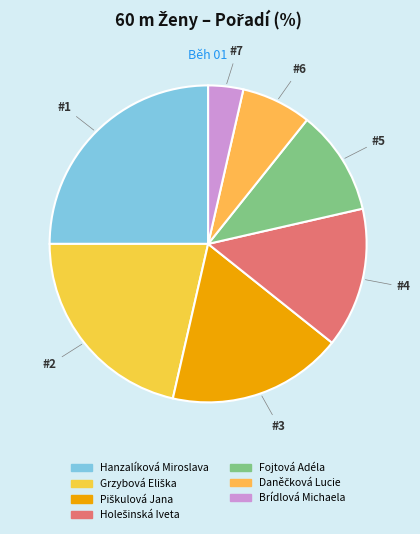

To the nearest percent, what is the average slice percentage?

14%